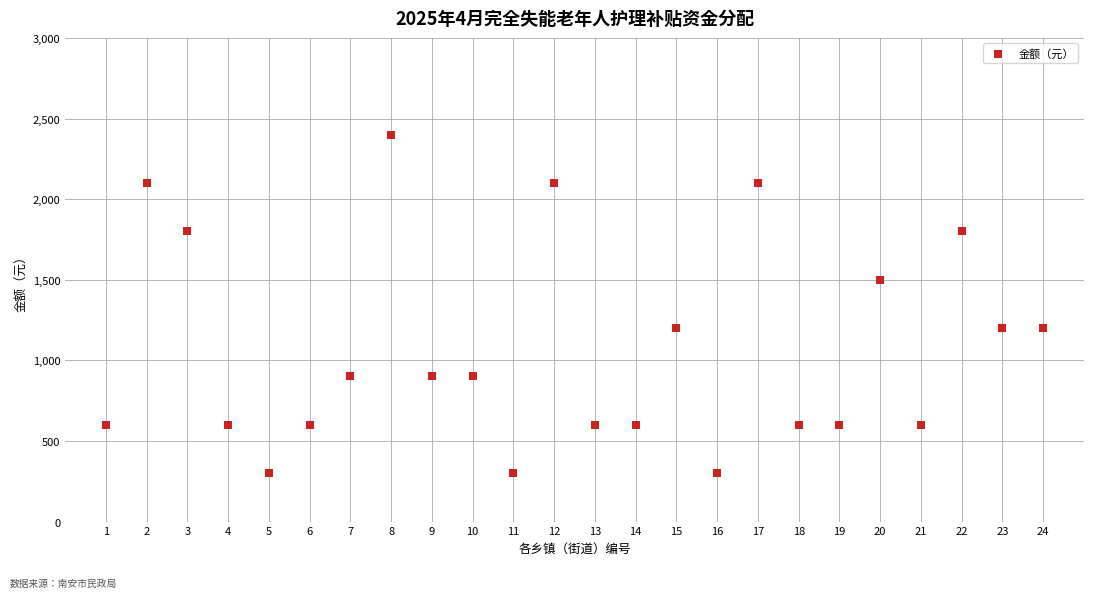

What is the range of X values (max minus min)?

23